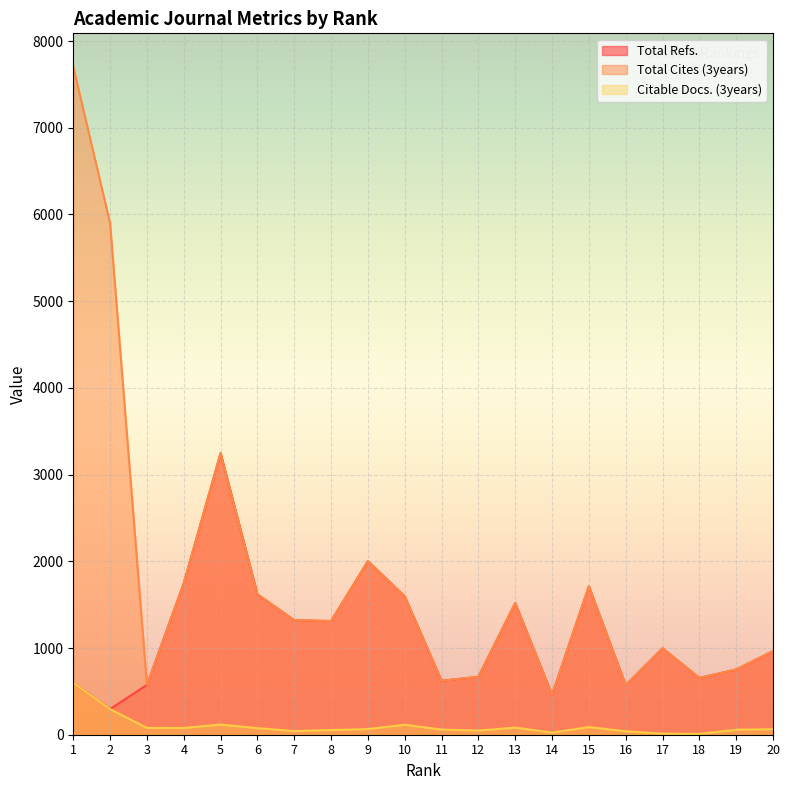

In Citable Docs. (3years), how many points are higher than both neighbors (excluding endpoints)?

4